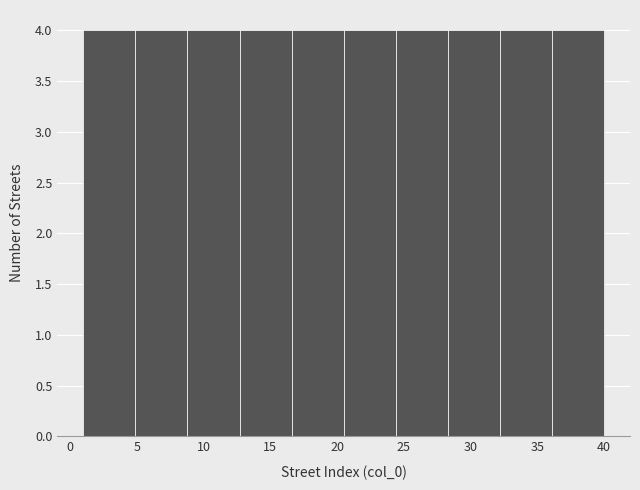

Reading left to right, transcribe this chart: for each bar, give the range it covers on the x-axis and its height. Neither the bar edges nor the heights are printed on the chart, so give them approximately, as read against the axes.

1.0 to 4.9: 4
4.9 to 8.8: 4
8.8 to 12.7: 4
12.7 to 16.6: 4
16.6 to 20.5: 4
20.5 to 24.4: 4
24.4 to 28.3: 4
28.3 to 32.2: 4
32.2 to 36.1: 4
36.1 to 40.0: 4